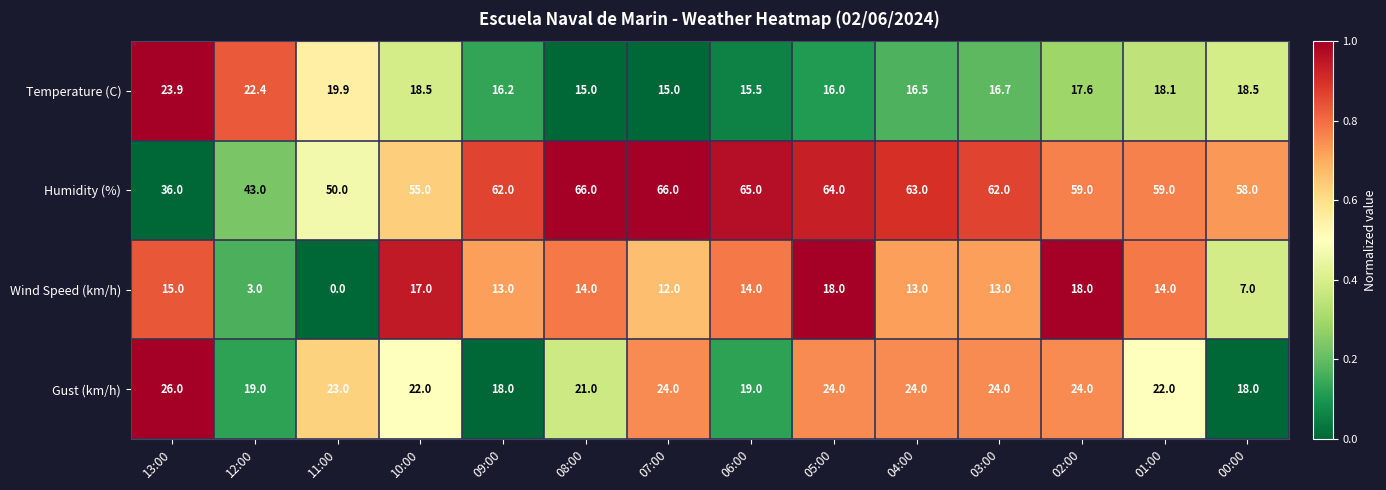

How many data points does each series have?

14